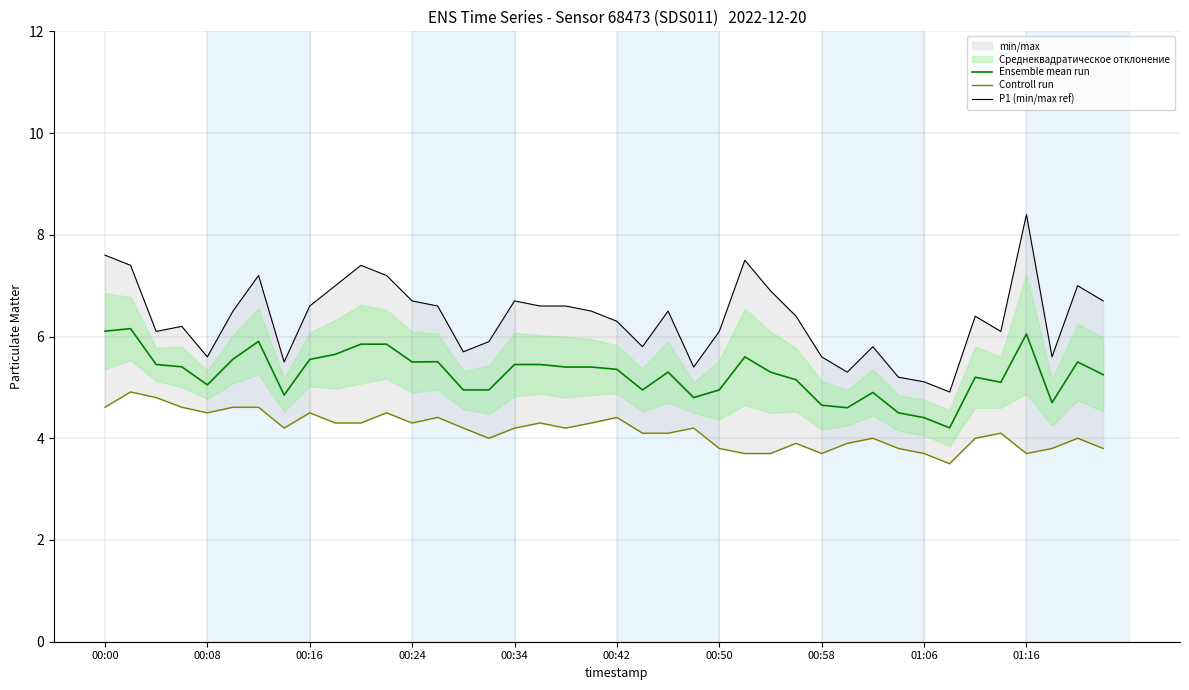

What is the highest value of the Ensemble mean run series?

6.2